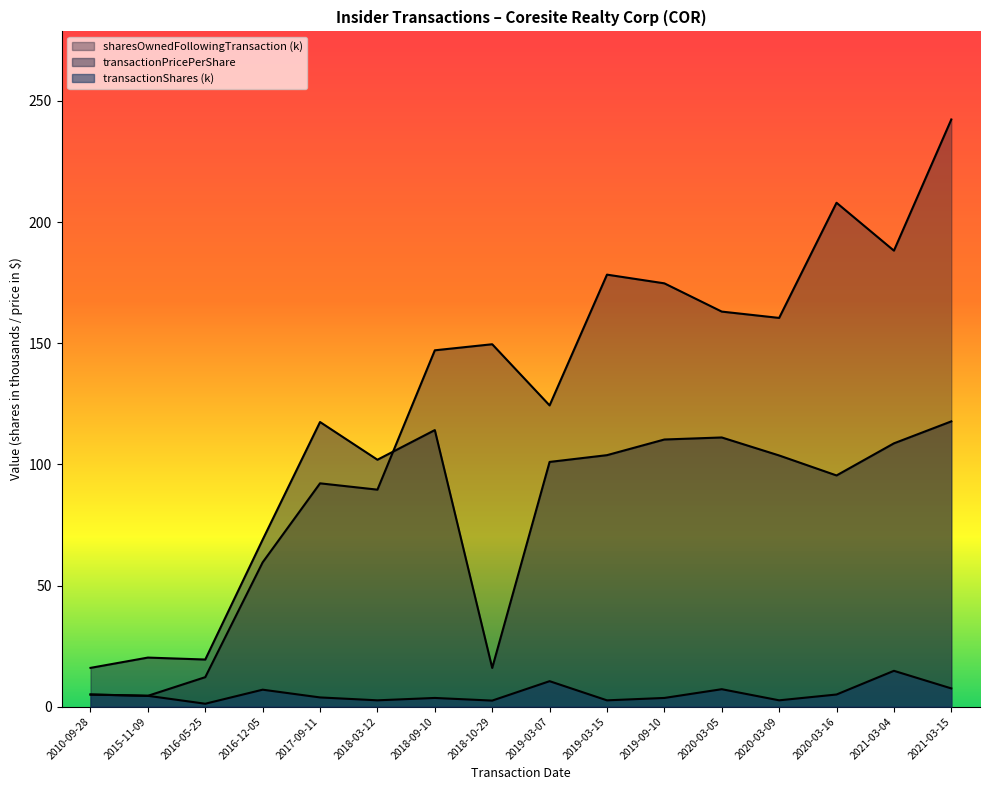

Where is the first local minimum for transactionShares?

2016-05-25